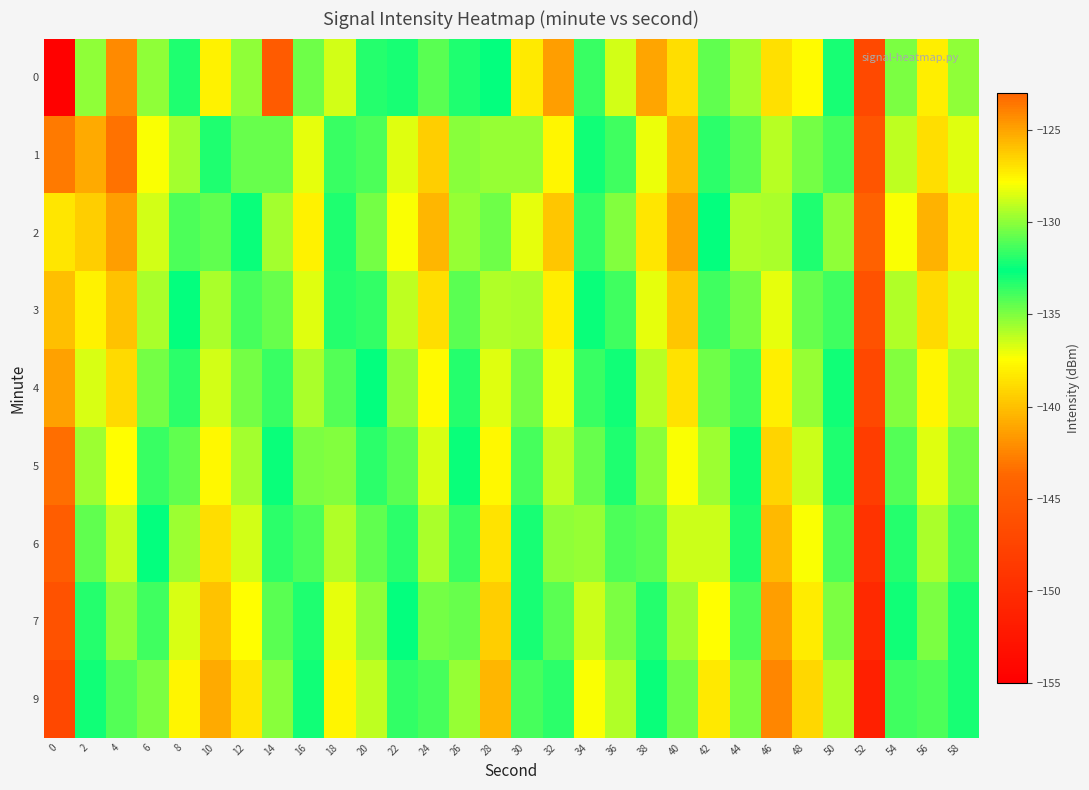

What is the spread (max minus min) of values at 26?

5.7